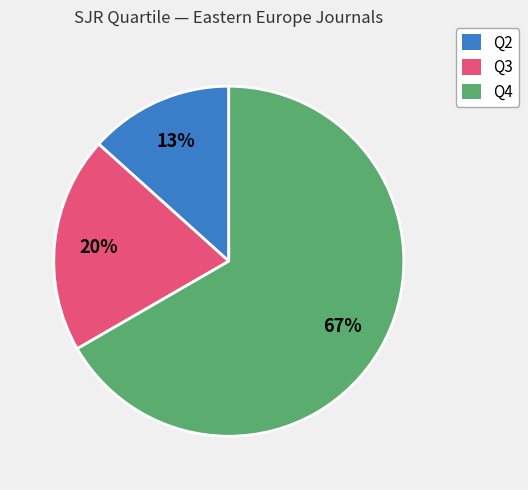

To the nearest percent, what is the combined percentage of Q3 and Q4?

87%